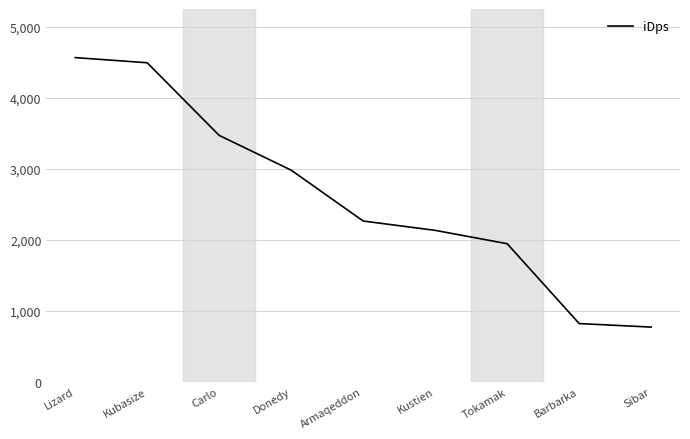

Where is the data nearest to the value 2666?

Donedy